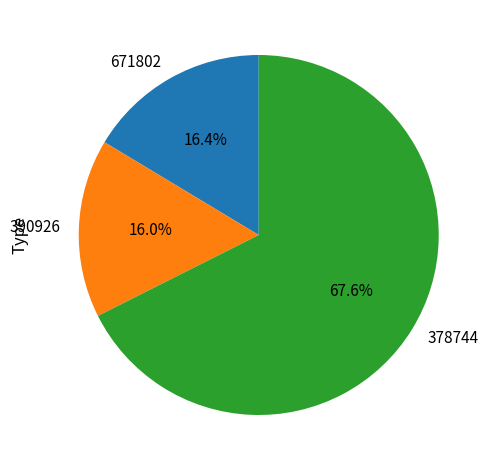

The 378744 slice represents 68% of the pie. True or false?

True